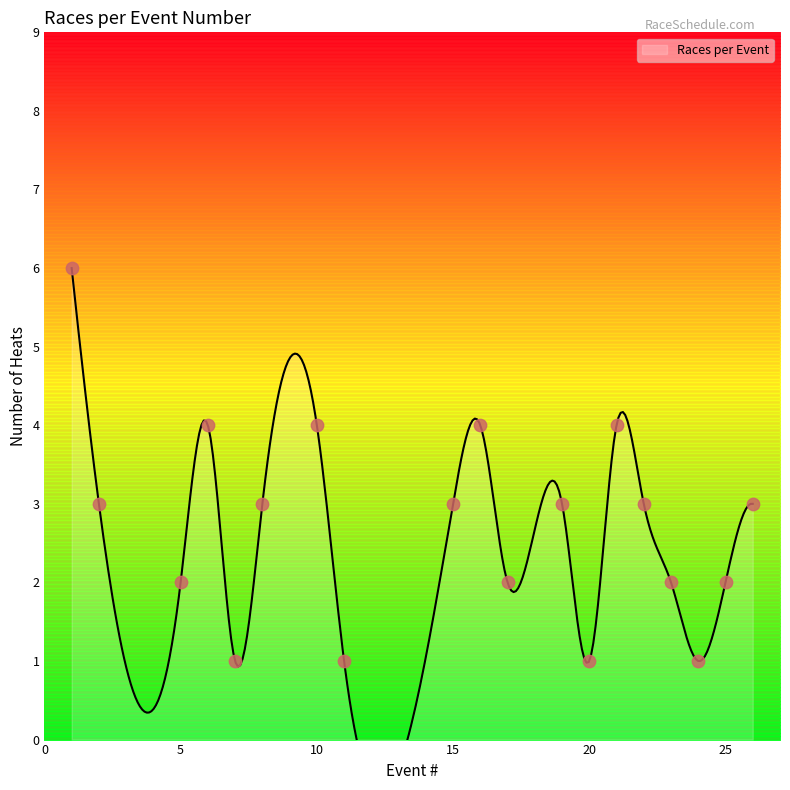

What is the change in value from 2 to 24?

-2